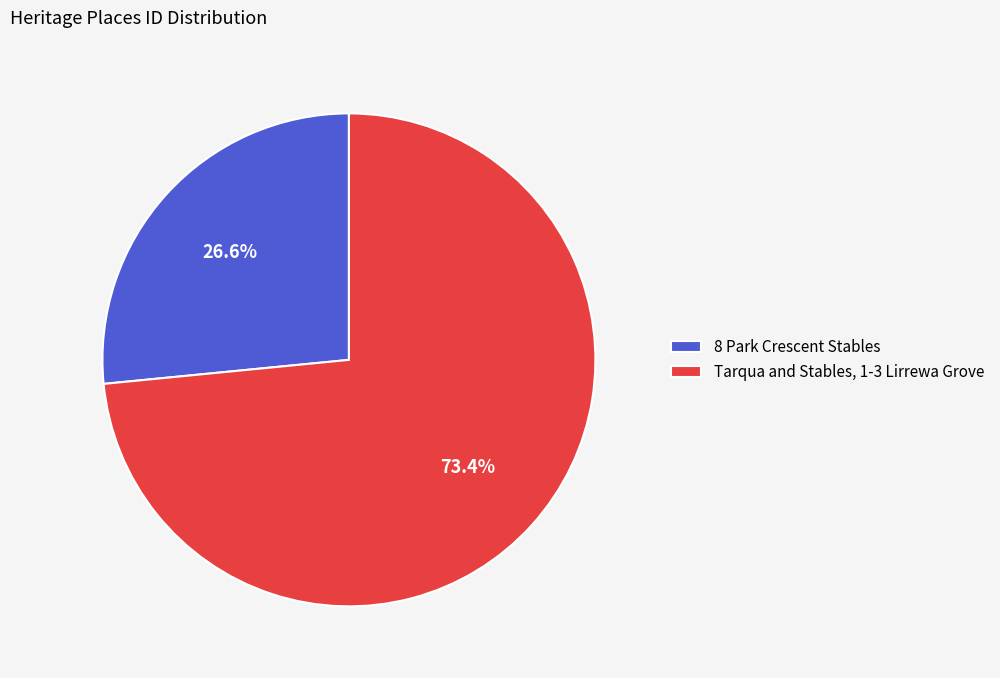

How many segments does this pie chart have?

2